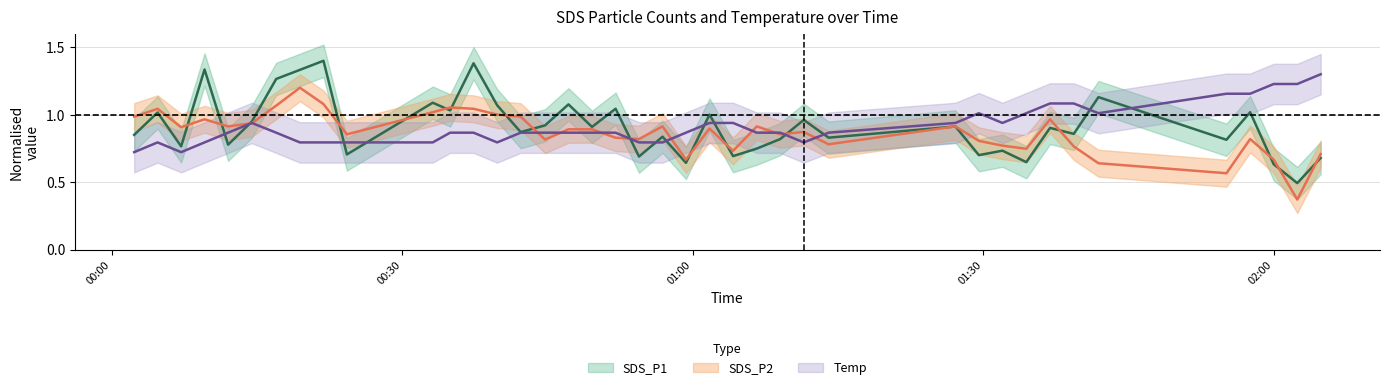

What is the difference between the second highest and minimum values in the SDS_P1 series?

0.9